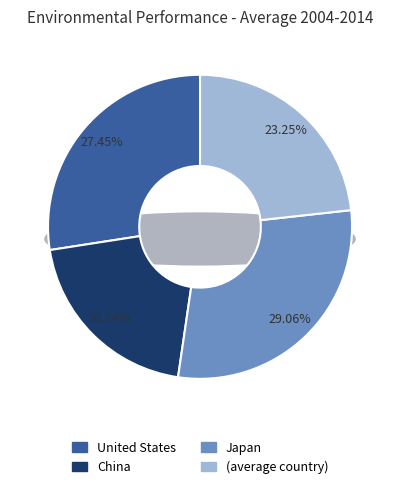

True or false: United States accounts for 27% of the total.

True